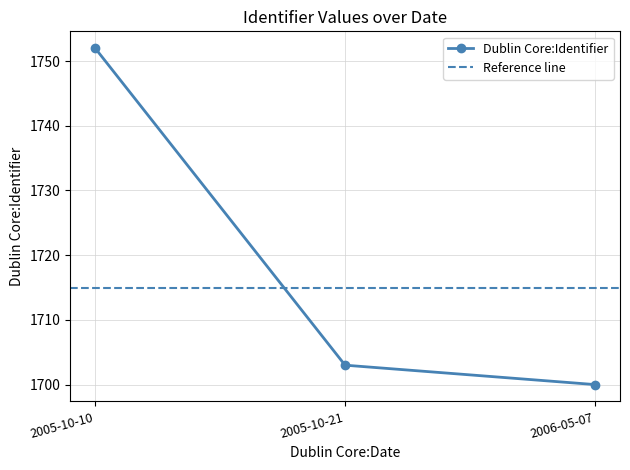

Reading left to right, transcribe all the data shown in this chart.

2005-10-10=1752	2005-10-21=1703	2006-05-07=1700